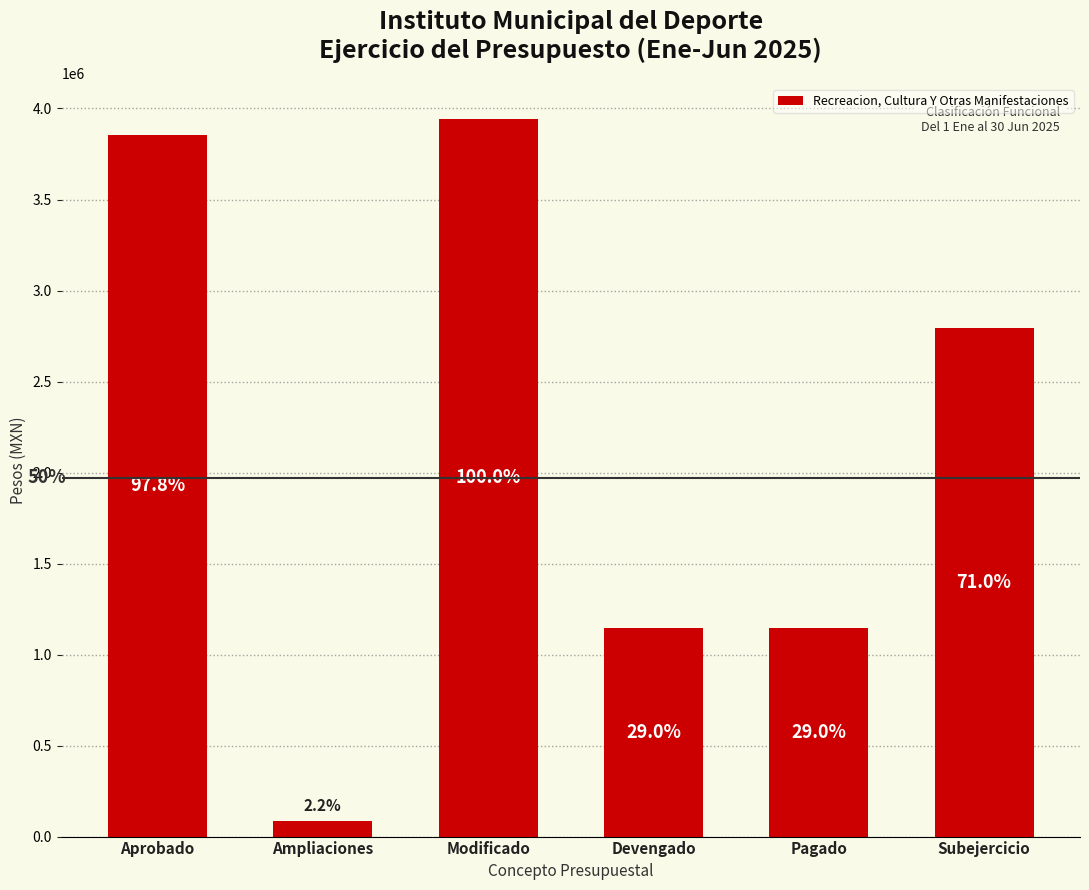

At which label is the value closest to 2013997?

Subejercicio